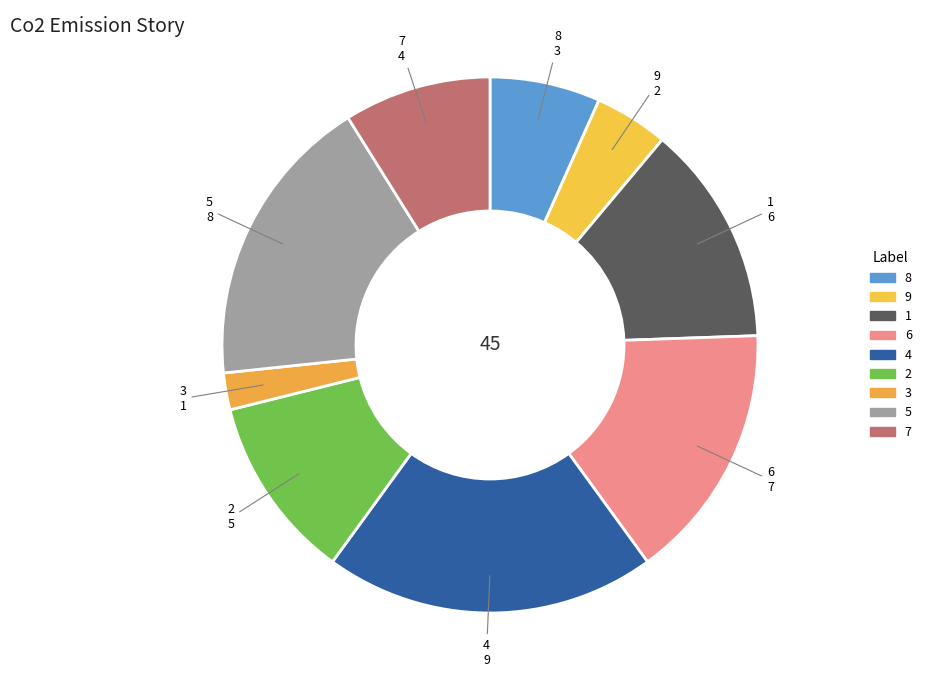

How many slices are in this pie chart?

9